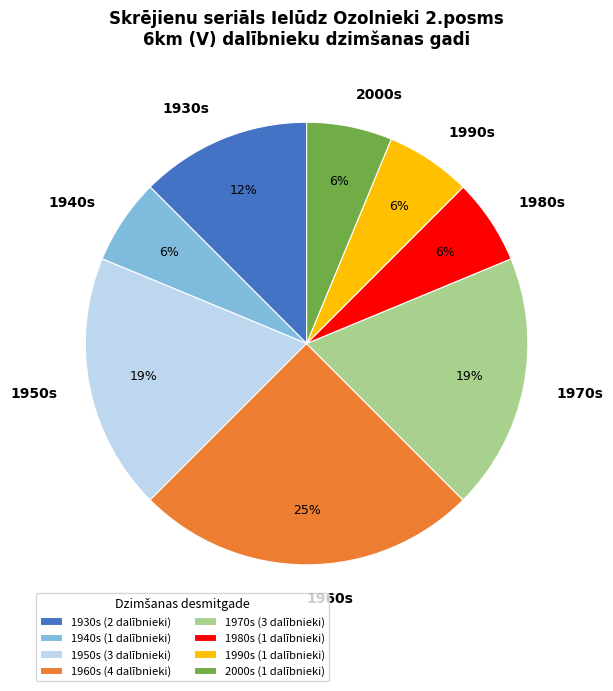

Which has a higher value, 1950s or 1940s?

1950s